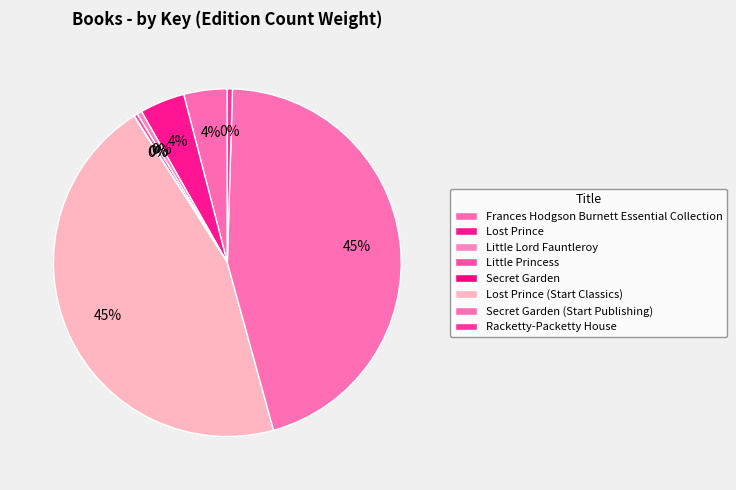

What is the change in value from Frances Hodgson Burnett Essential Collection to Secret Garden?

-187500018